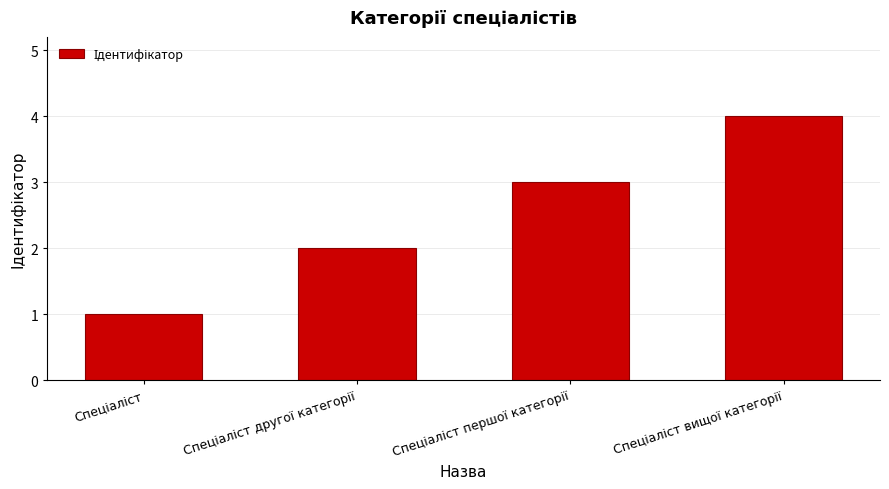

What is the difference between the maximum and minimum values?

3